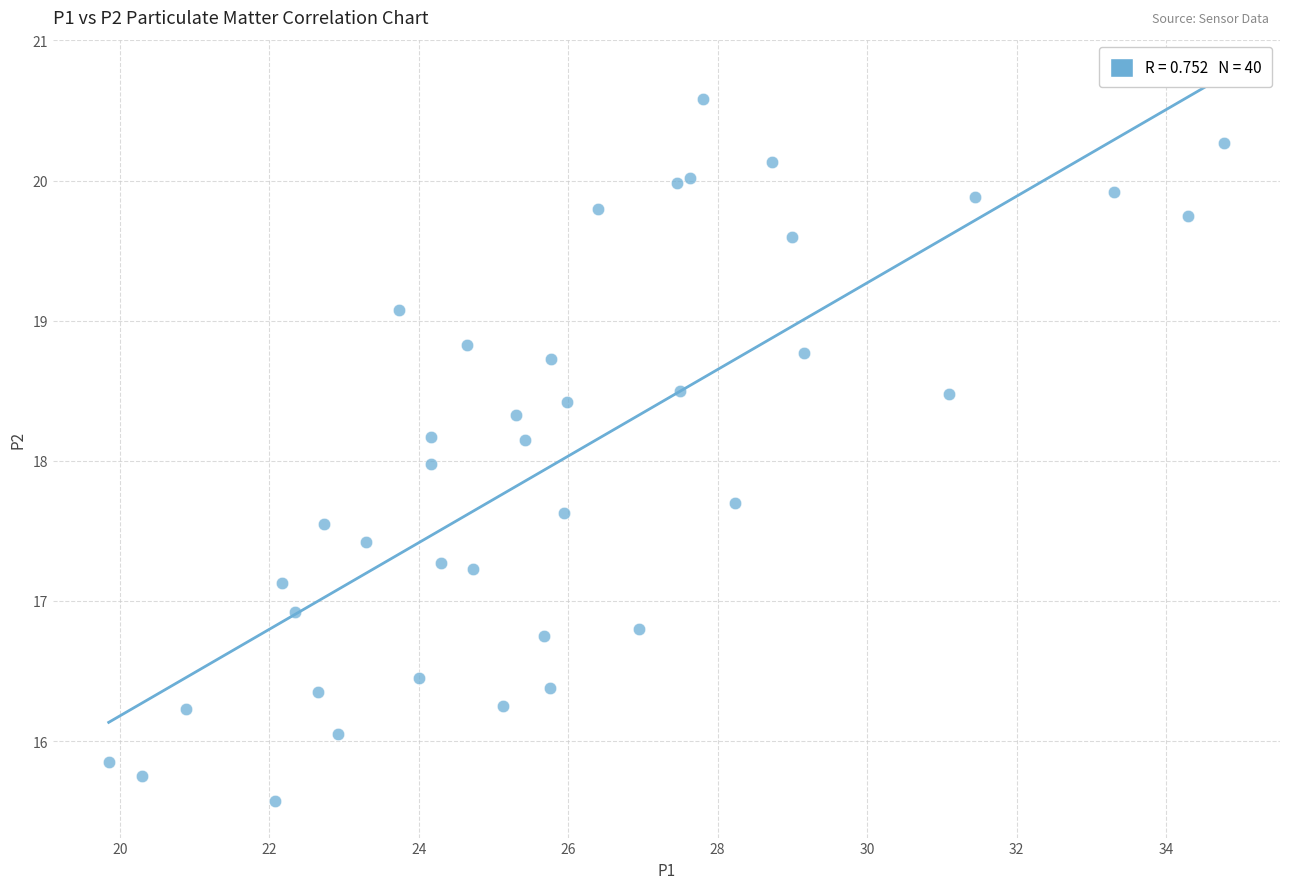

What is the range of Y values (max minus min)?

5.0